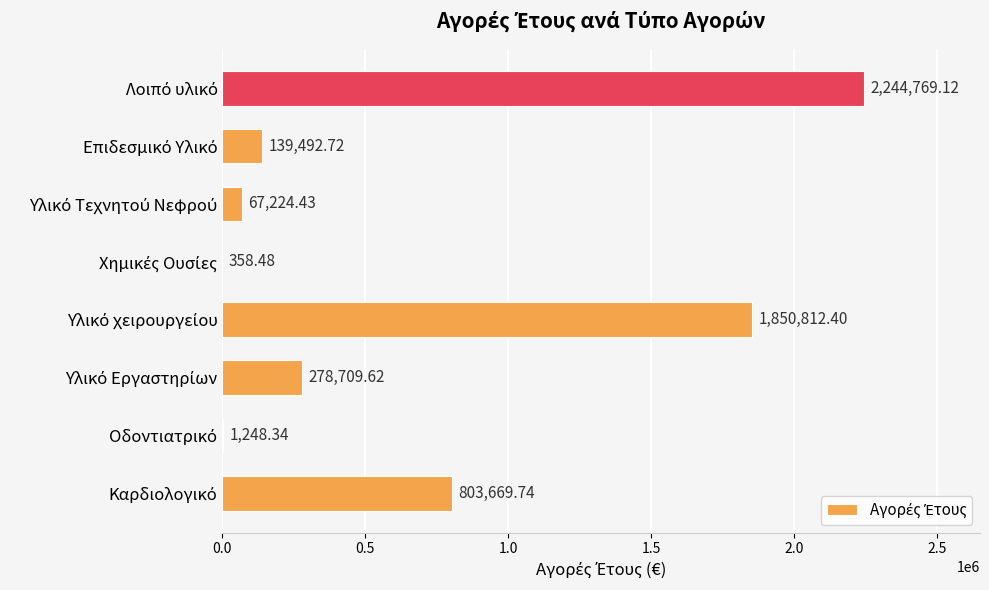

What is the sum of all values?

5386284.8